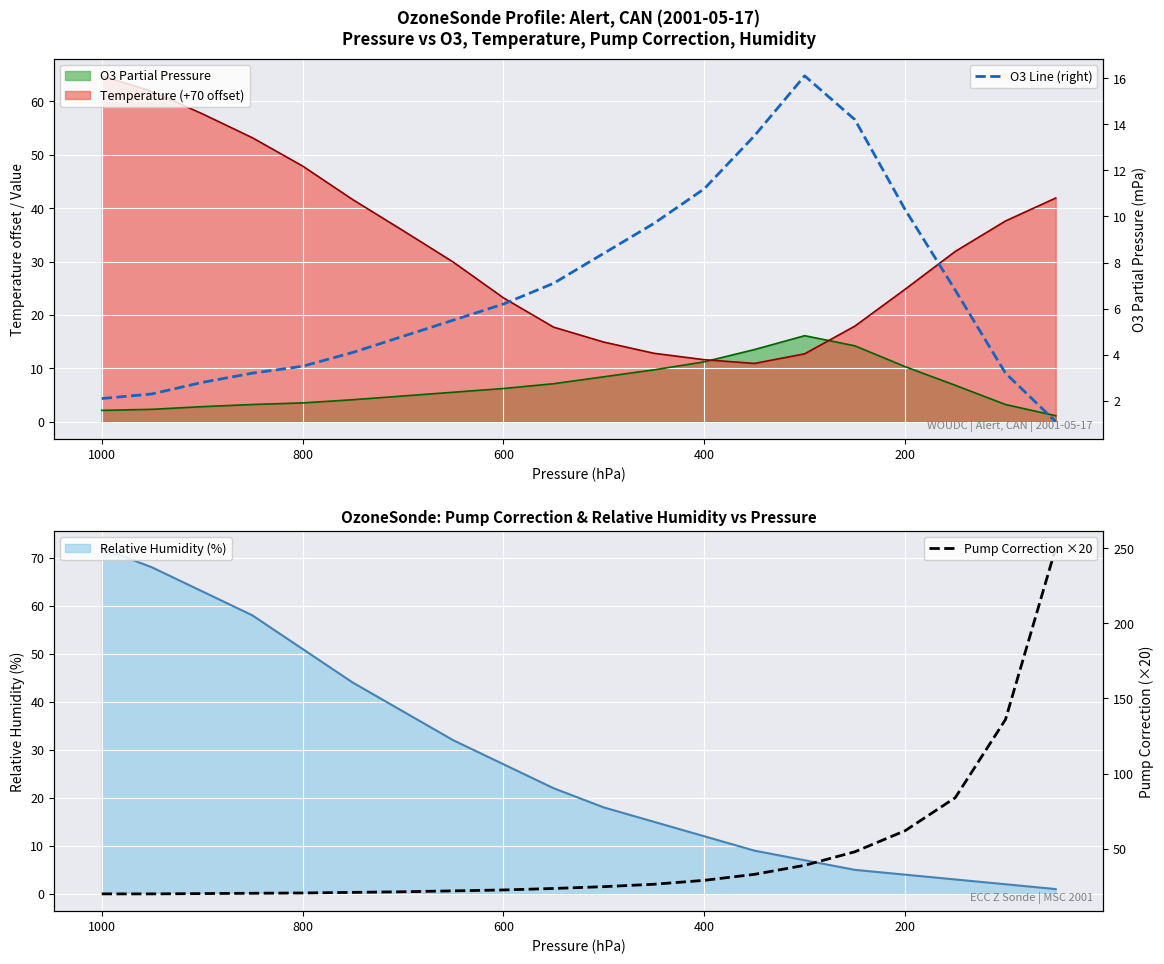

What is the difference between the second highest and minimum values in the O3 Line (right) series?

13.1